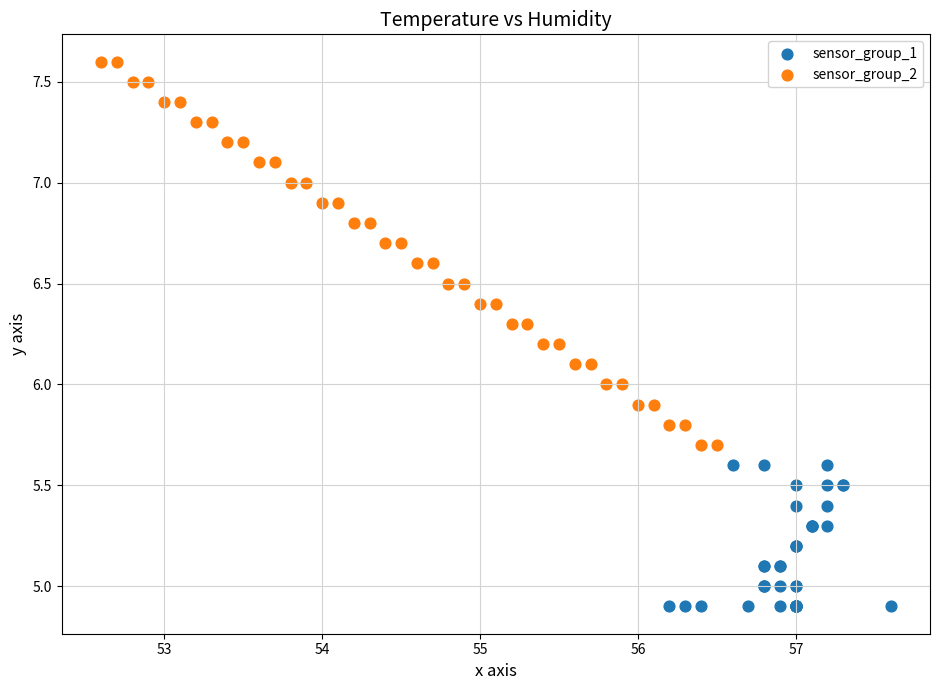

Which series reaches the maximum Y coordinate?

sensor_group_2